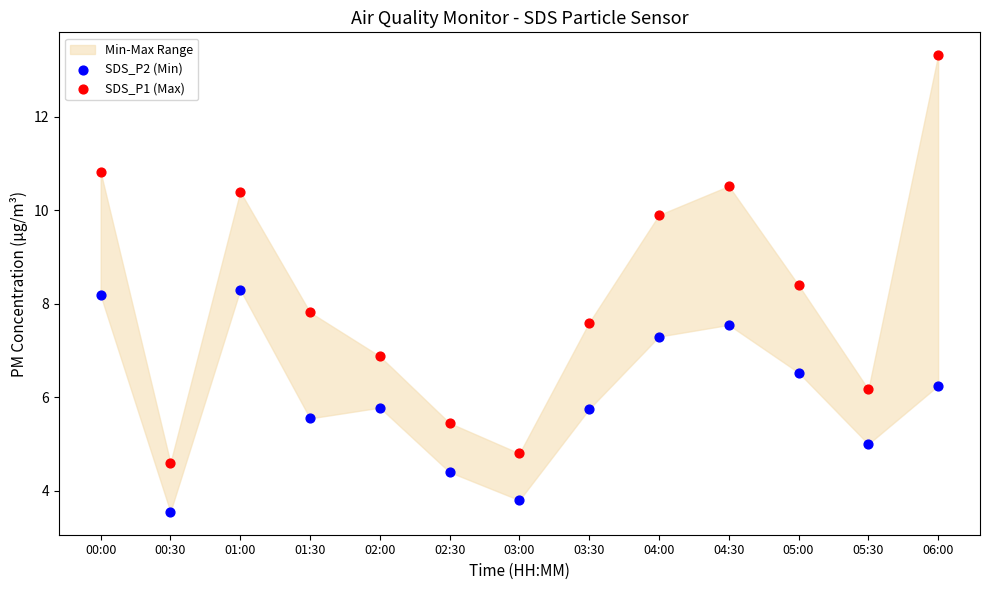

Which series reaches the minimum Y coordinate?

SDS_P2 (Min)